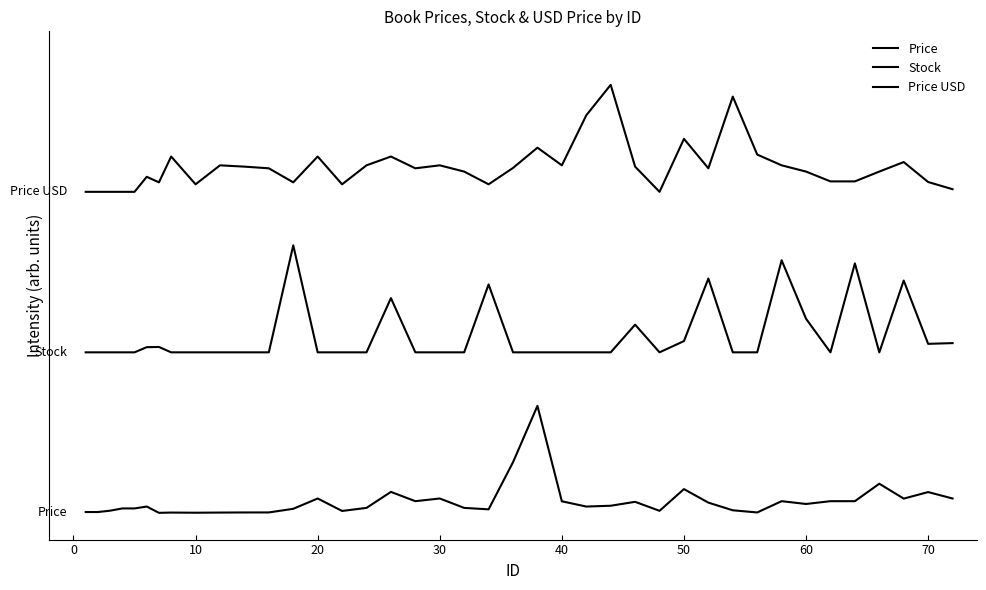

Is this an area chart (filled region under the line)?

No